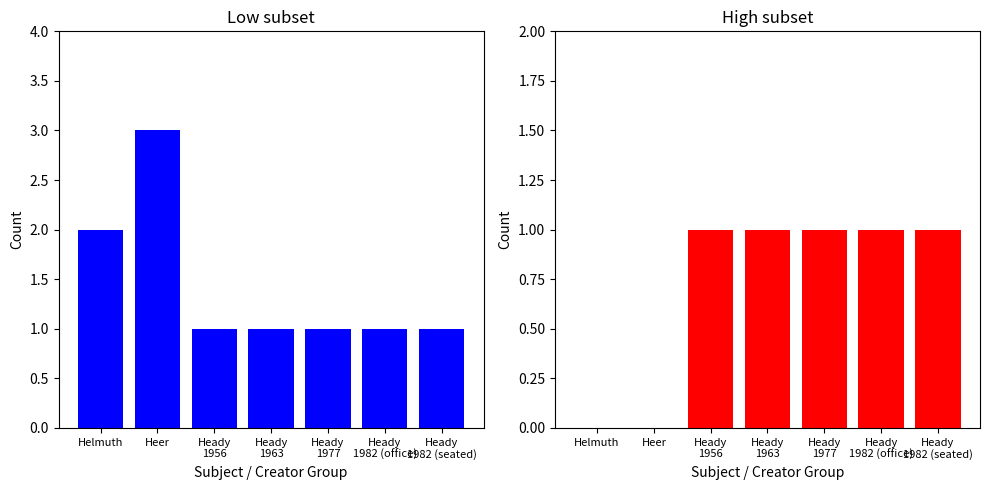

Between Helmuth and Heady
1982 (office), which is larger?

Helmuth